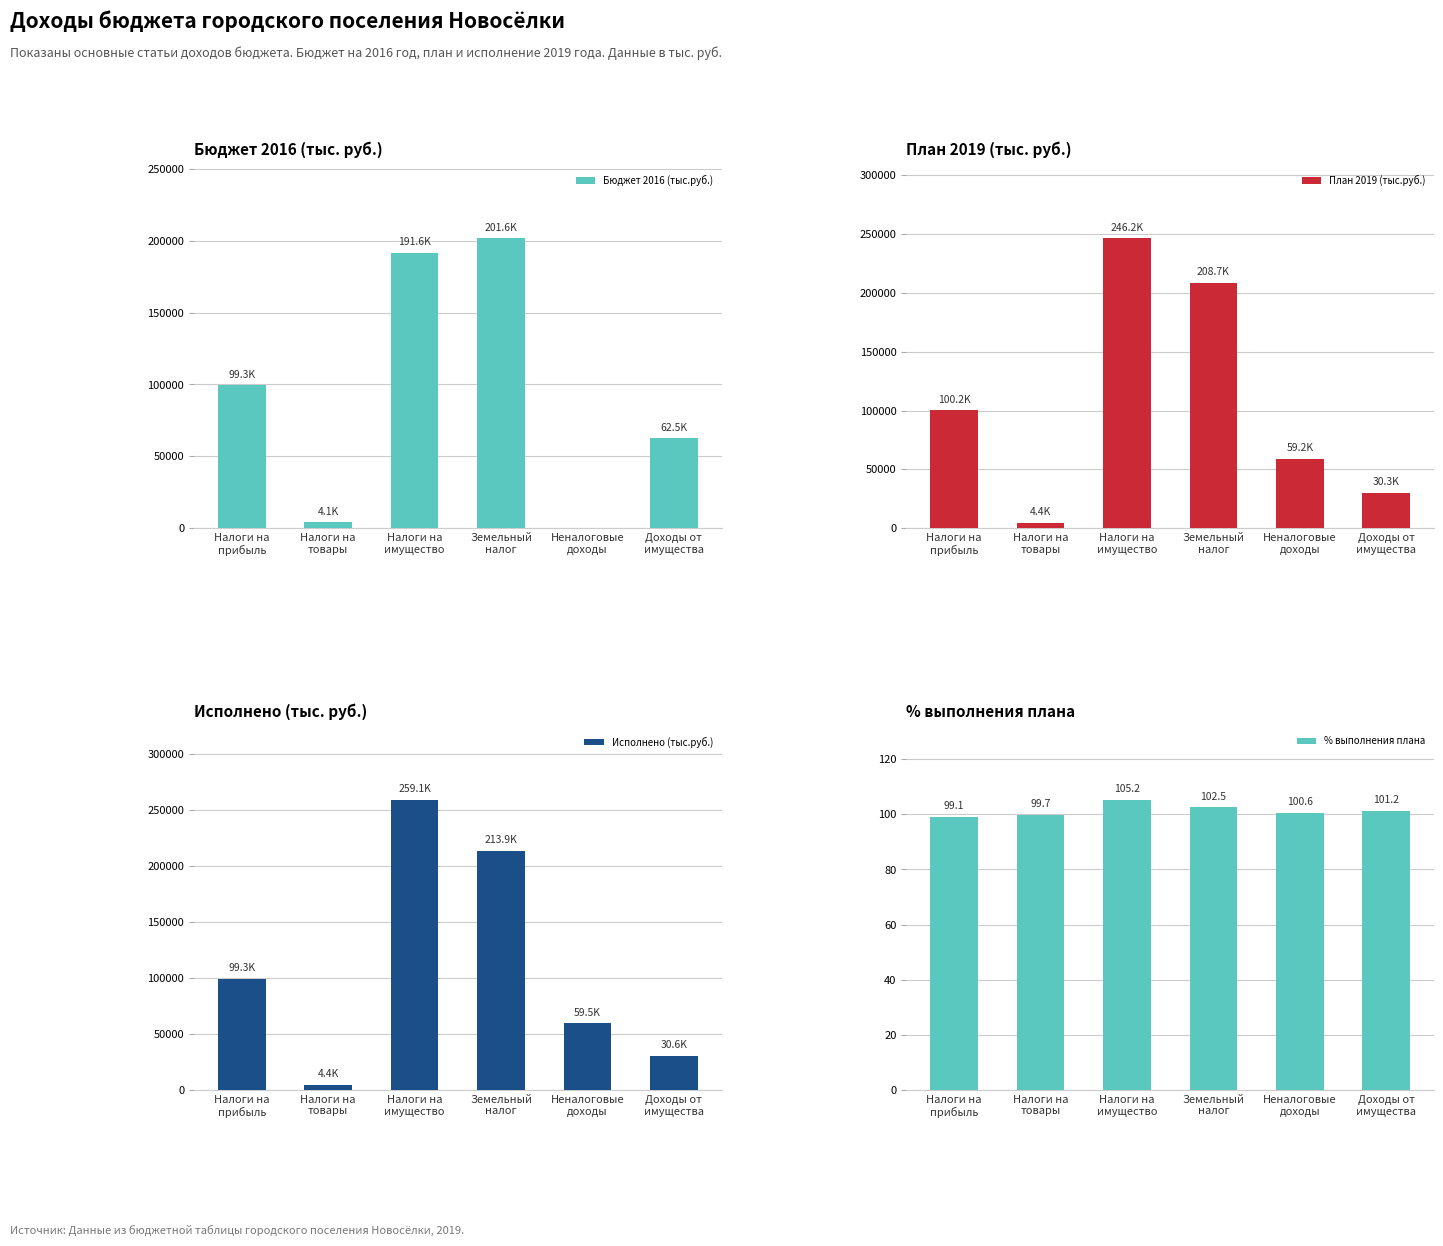

Reading left to right, what are all the values shown in this chart?

Бюджет 2016 (тыс.руб.): 99347.0	4148.0	191588.0	201566.0	0.0	62498.0
План 2019 (тыс.руб.): 100187.0	4406.0	246248.0	208653.0	59162.0	30285.0
Исполнено (тыс.руб.): 99309.8	4391.2	259052.3	213944.9	59526.6	30647.8
% выполнения плана: 99.1	99.7	105.2	102.5	100.6	101.2